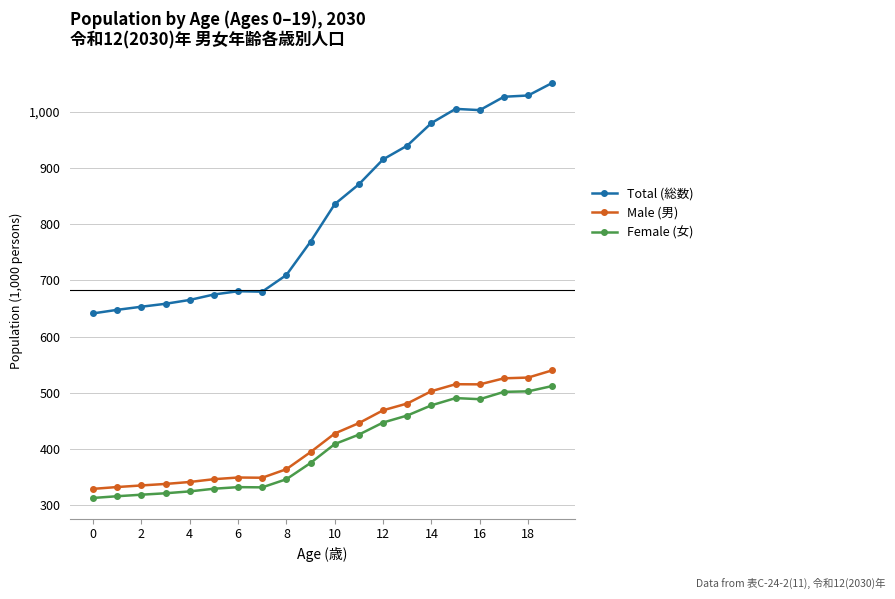

Which series has the widest spread of values?

Total (総数)